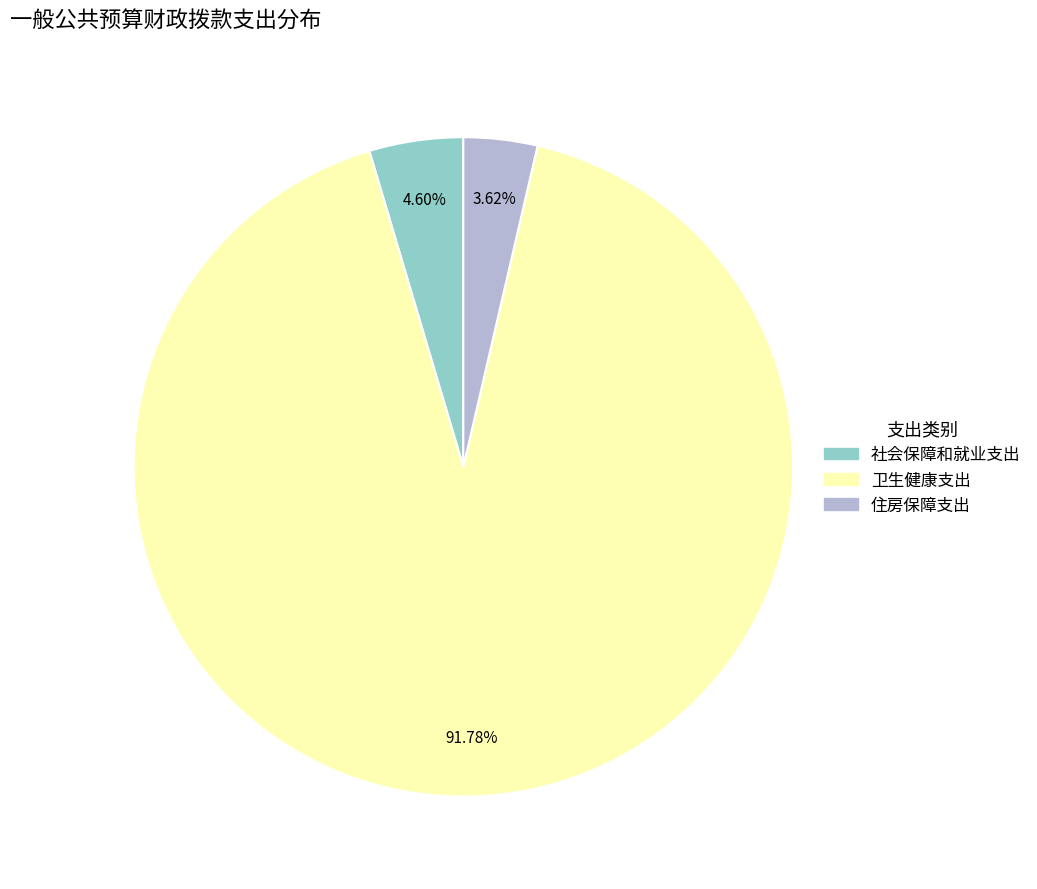

Rank the categories by value from lowest to highest.

住房保障支出, 社会保障和就业支出, 卫生健康支出